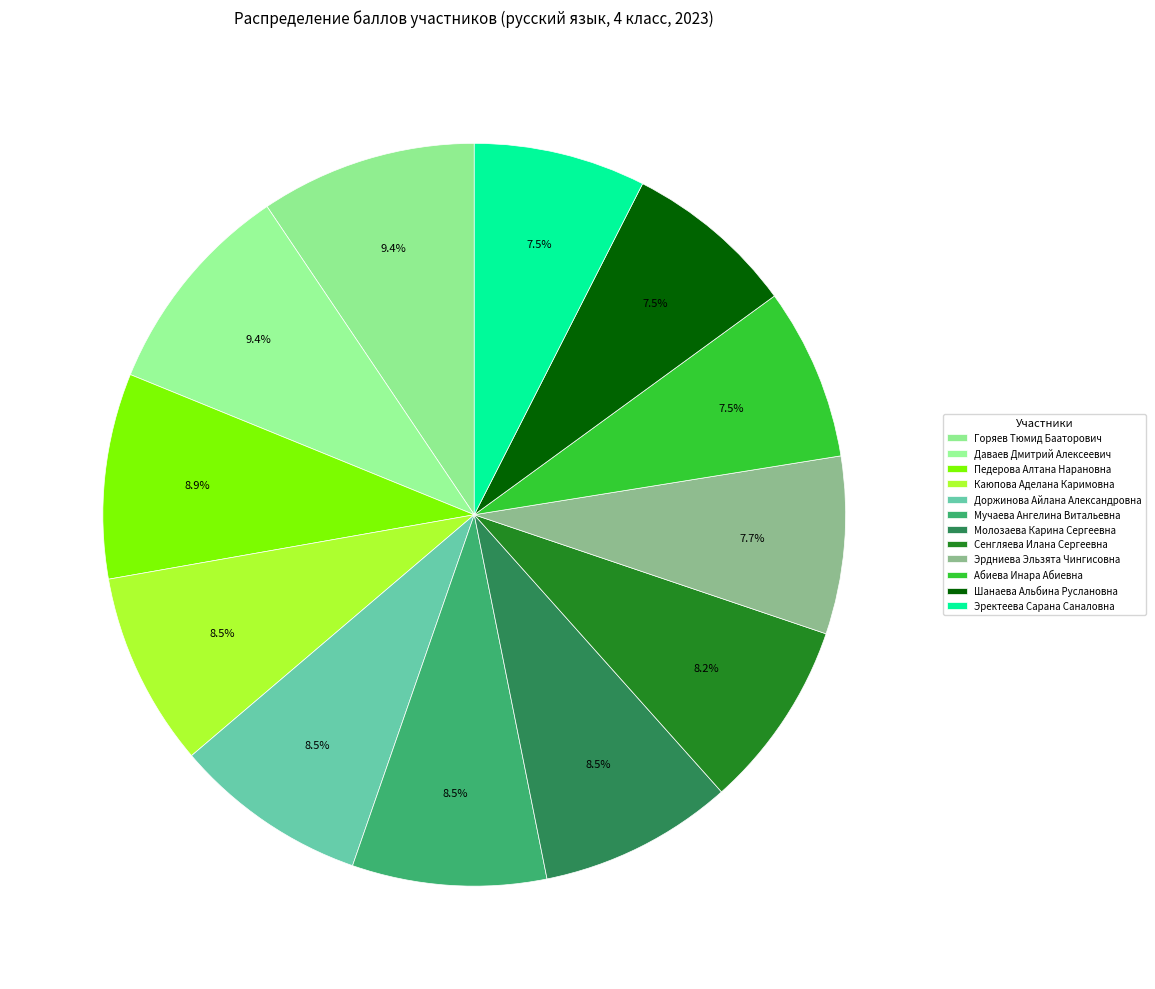

Which slice is the smallest?

Абиева Инара Абиевна